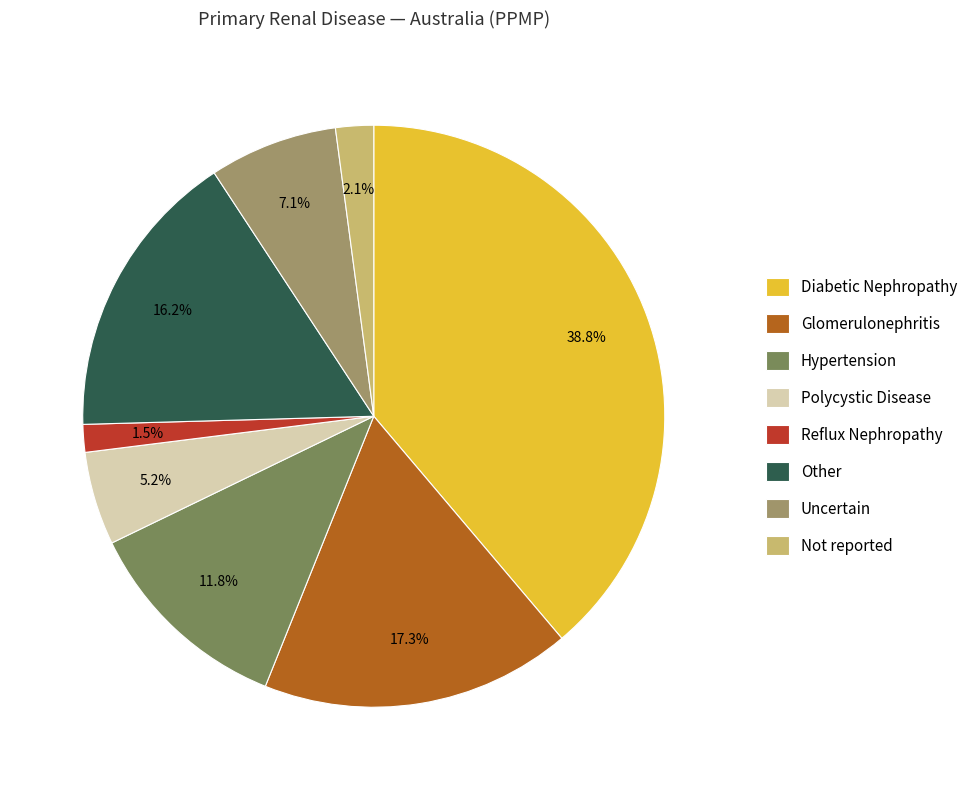

Between Uncertain and Not reported, which is larger?

Uncertain